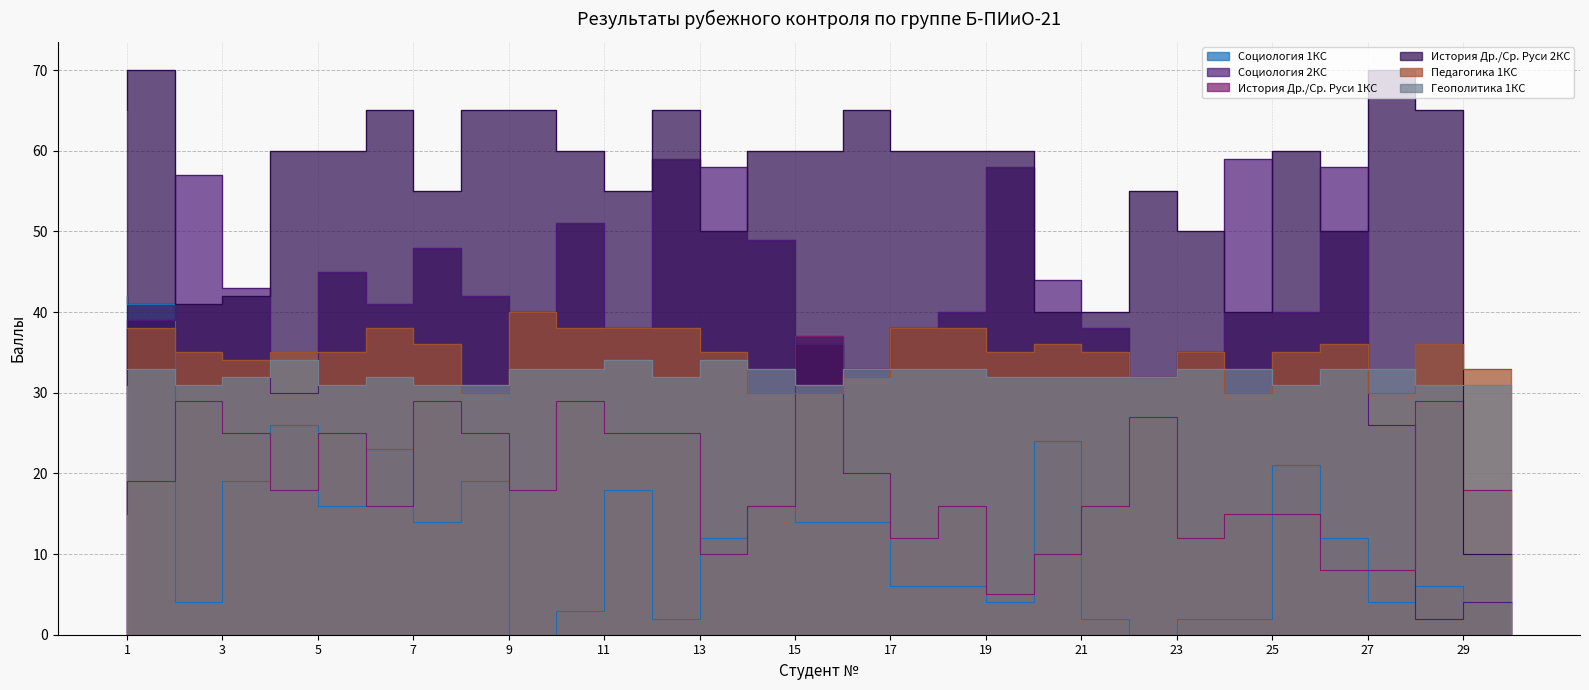

Does the chart have visible grid lines?

Yes